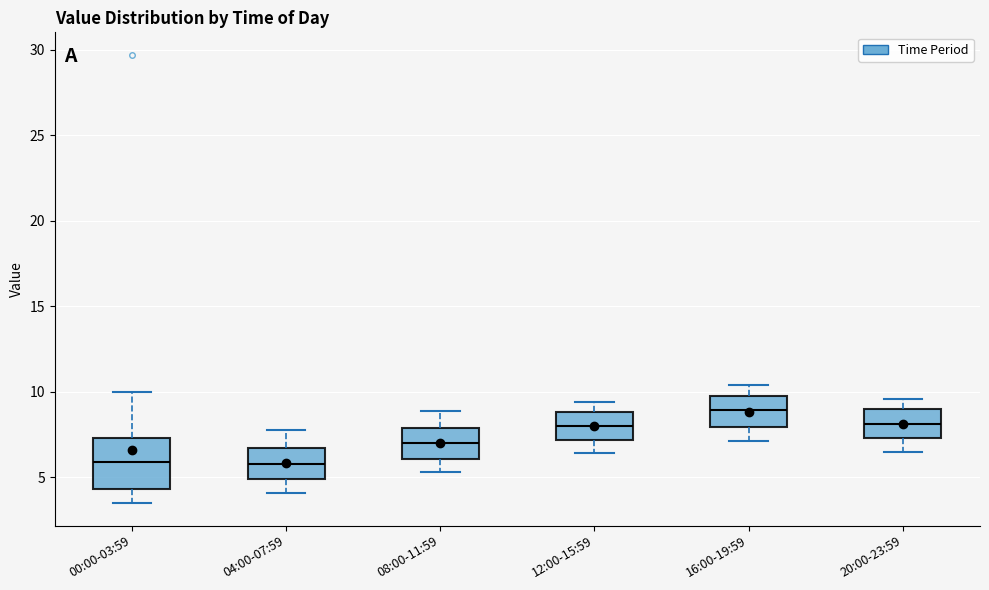

Reading left to right, read every box against the y-axis: the position of its median line, the range the box covers, and the ends of its whiskers. The values are not printed on the chart, so give them approximately, as read against the axis.

00:00-03:59: median 6.0, box 4.5 to 7.5, whiskers 3.5 to 10.0
04:00-07:59: median 6.0, box 5.0 to 6.5, whiskers 4.0 to 8.0
08:00-11:59: median 7.0, box 6.0 to 8.0, whiskers 5.5 to 9.0
12:00-15:59: median 8.0, box 7.0 to 9.0, whiskers 6.5 to 9.5
16:00-19:59: median 9.0, box 8.0 to 10.0, whiskers 7.0 to 10.5
20:00-23:59: median 8.0, box 7.5 to 9.0, whiskers 6.5 to 9.5